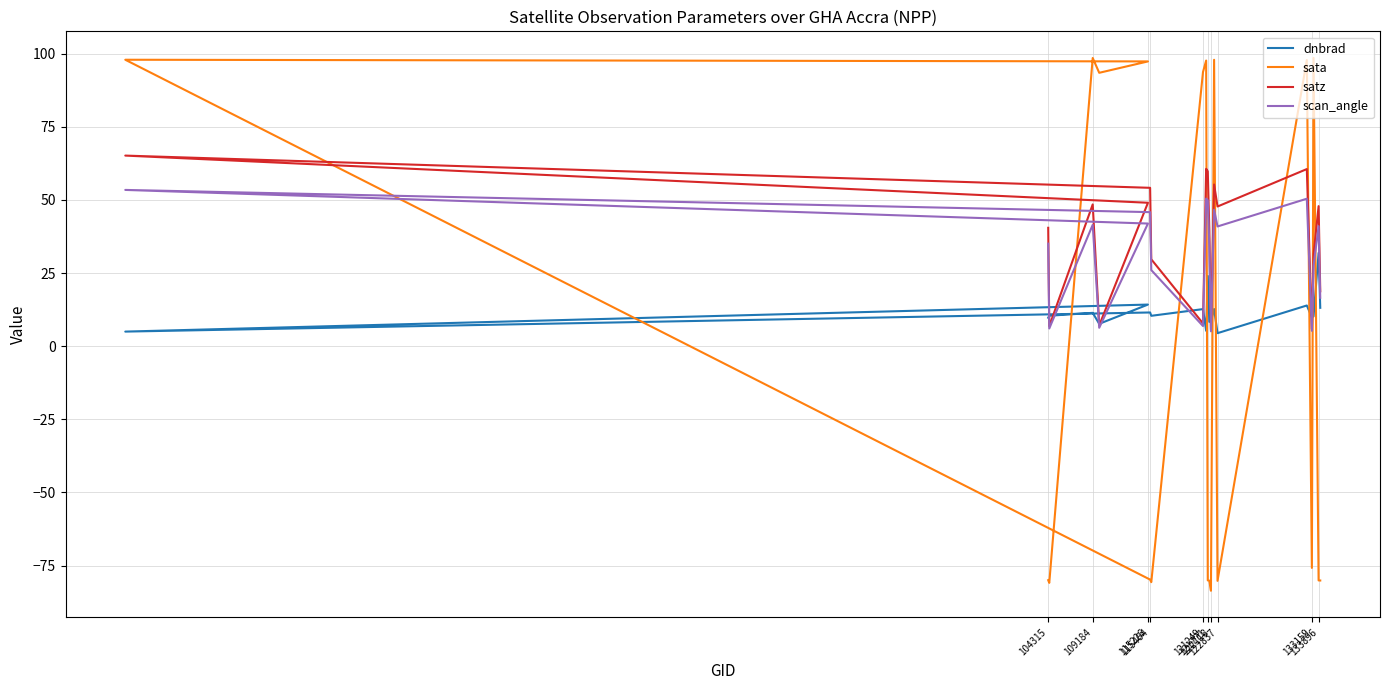

What is the difference between the dnbrad values at 121771 and 121249?

11.3